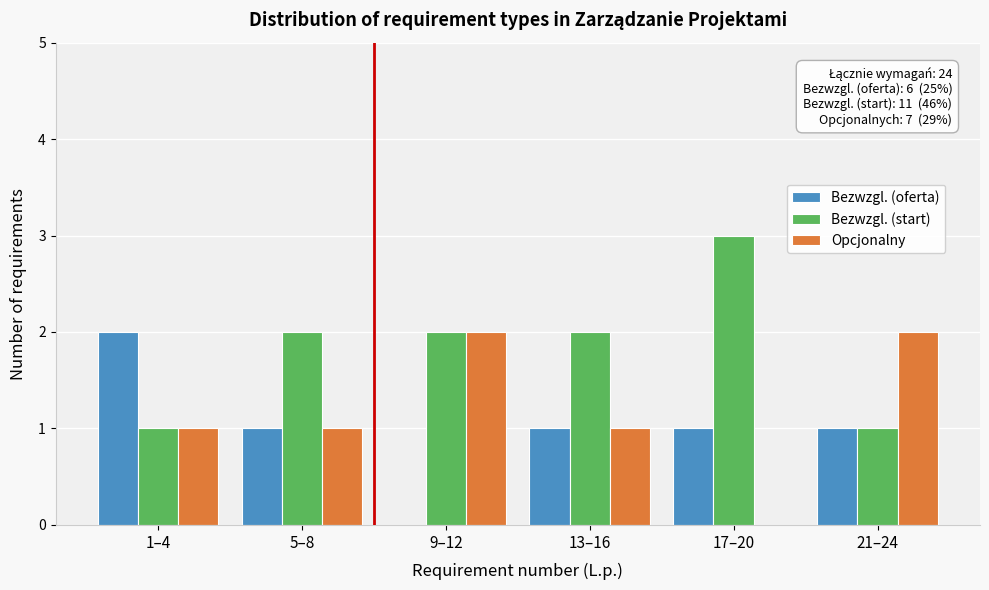

Reading right to left, what are all the values shown in this chart?

Bezwzgl. (oferta): 21–24=1	17–20=1	13–16=1	9–12=0	5–8=1	1–4=2
Bezwzgl. (start): 21–24=1	17–20=3	13–16=2	9–12=2	5–8=2	1–4=1
Opcjonalny: 21–24=2	17–20=0	13–16=1	9–12=2	5–8=1	1–4=1